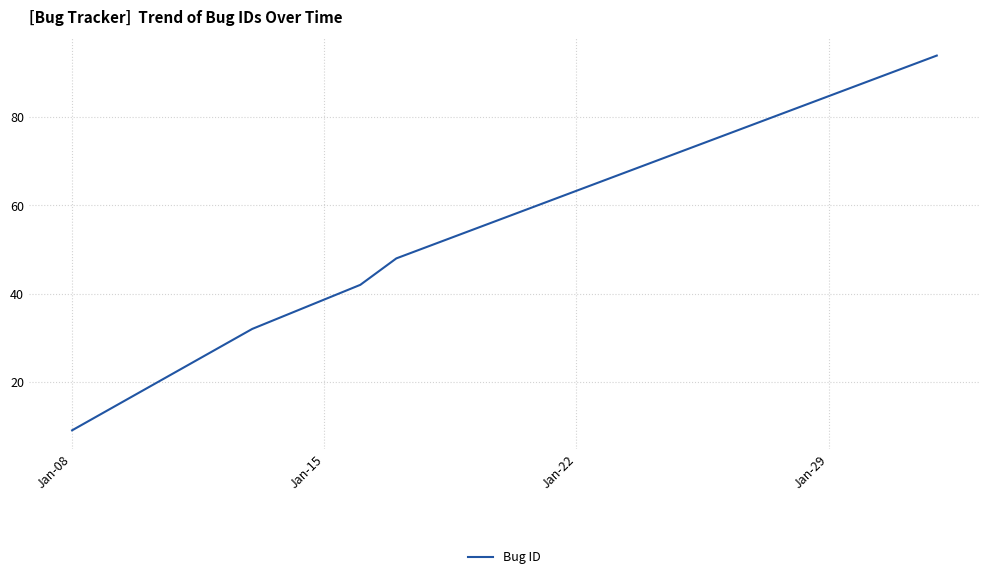

True or false: the data has more than 2 interior local peaks.

False